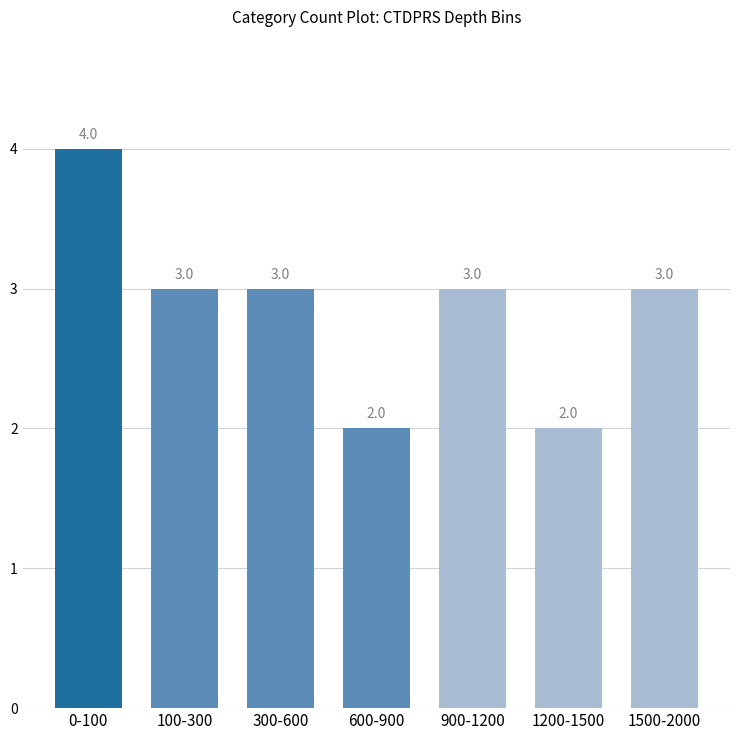

At which label does the data first exceed 3?

0-100